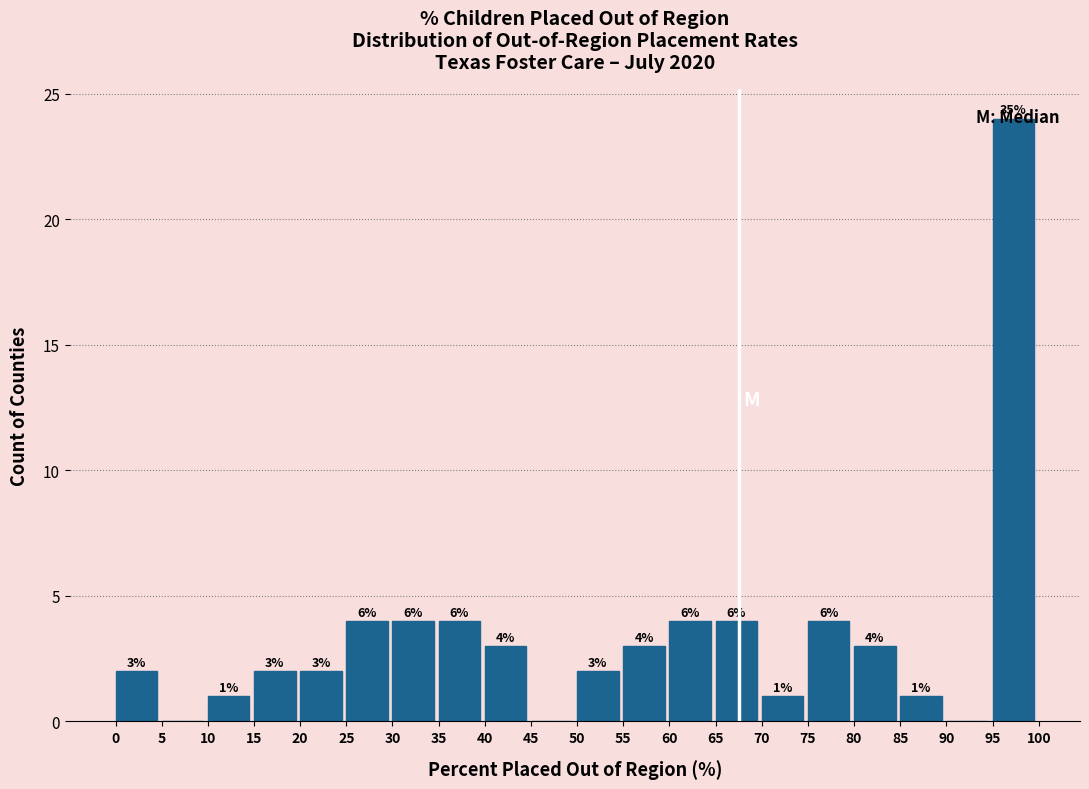

Over which range of the x-axis is the bar tallest?

95 to 100